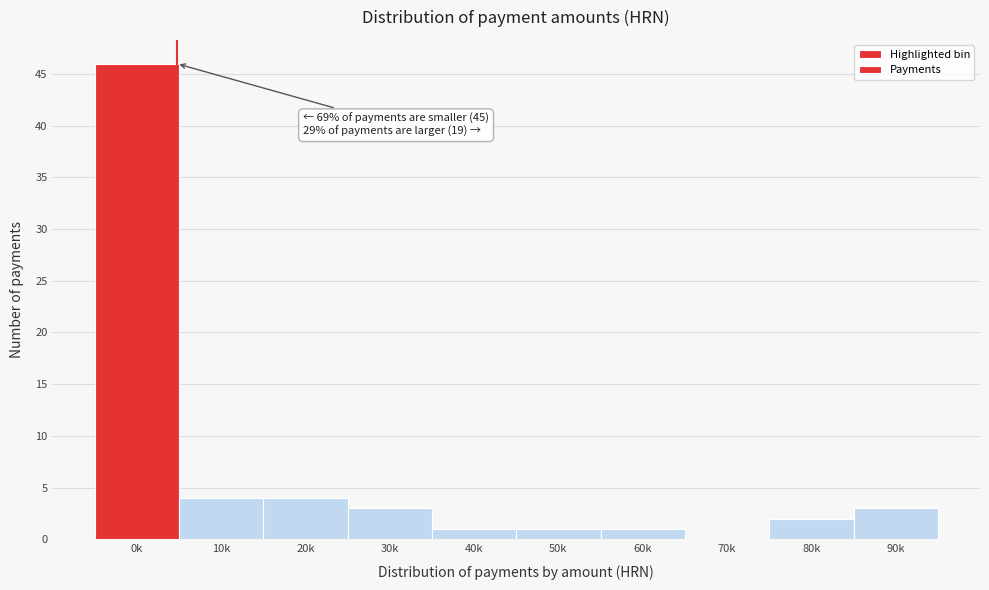

Reading left to right, list all the values displayed in this chart.

0k=46	10k=4	20k=4	30k=3	40k=1	50k=1	60k=1	70k=0	80k=2	90k=3